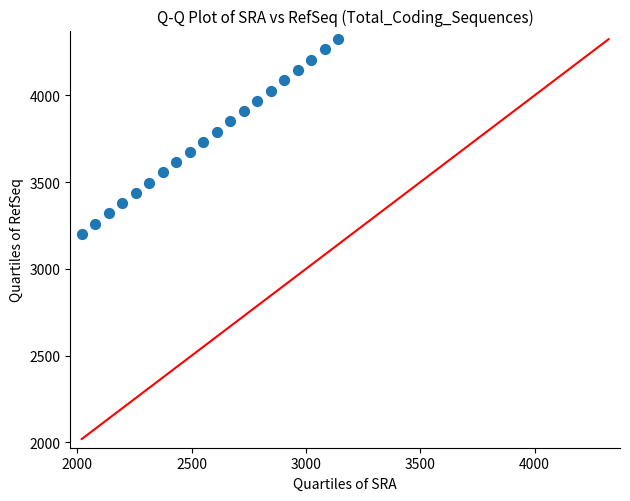

What is the range of Y values (max minus min)?

1122.8